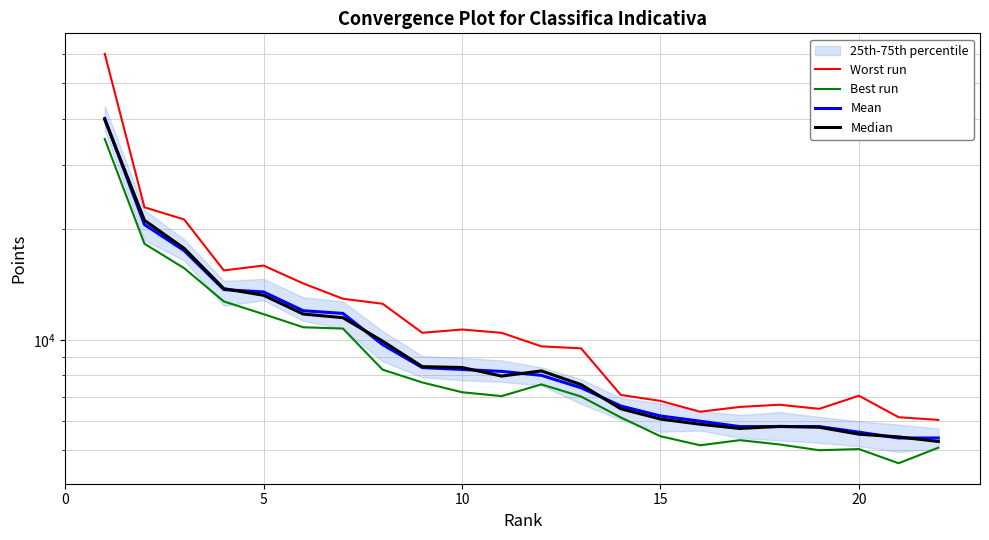

Reading left to right, extract all data points from this chart.

Worst run: 60150.0	22962.7	21273.5	15452.6	15930.2	14240.1	12935.3	12536.2	10447.8	10664.5	10444.4	9595.8	9475.5	7076.0	6813.8	6367.8	6561.7	6653.6	6483.5	7040.2	6151.6	6049.3
Best run: 35256.5	18264.7	15673.1	12720.7	11744.6	10817.1	10729.0	8290.1	7650.3	7196.5	7023.3	7559.1	7004.6	6143.5	5458.9	5158.6	5326.9	5185.3	5000.8	5037.3	4608.6	5081.0
Mean: 40100.0	20600.0	17500.0	13700.0	13500.0	12000.0	11800.0	9700.0	8400.0	8300.0	8200.0	8000.0	7400.0	6600.0	6200.0	6000.0	5800.0	5800.0	5800.0	5600.0	5400.0	5400.0
Median: 39798.1	21157.1	17743.6	13781.1	13221.4	11752.3	11487.1	9913.1	8451.0	8403.6	7964.1	8225.6	7547.6	6486.1	6081.6	5886.0	5731.9	5808.6	5776.3	5529.9	5436.2	5283.2